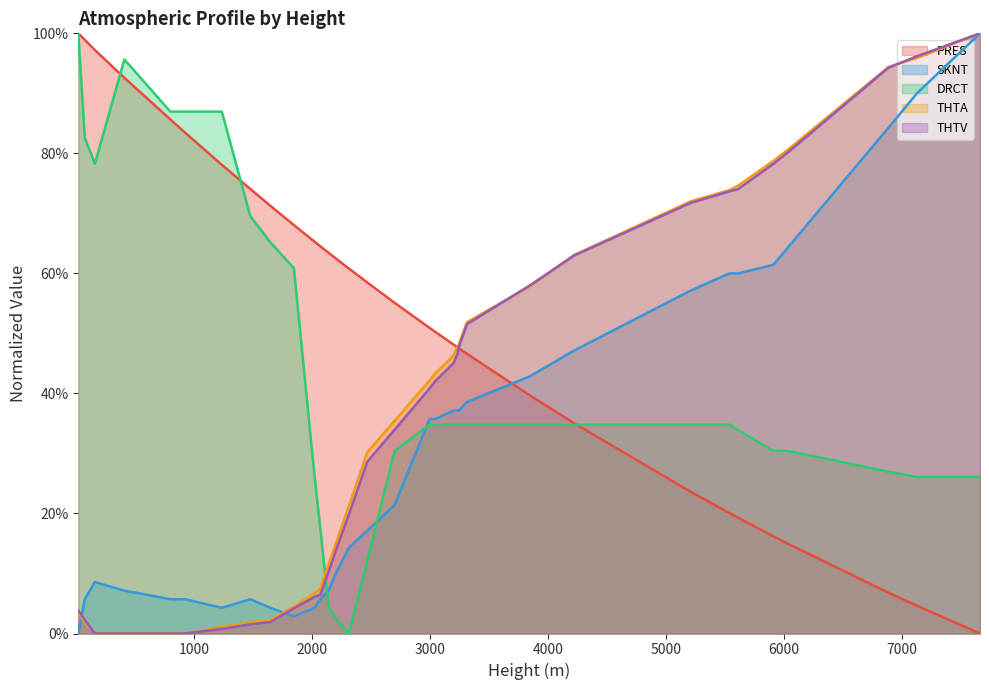

Which category has the highest value in the SKNT series?

7665